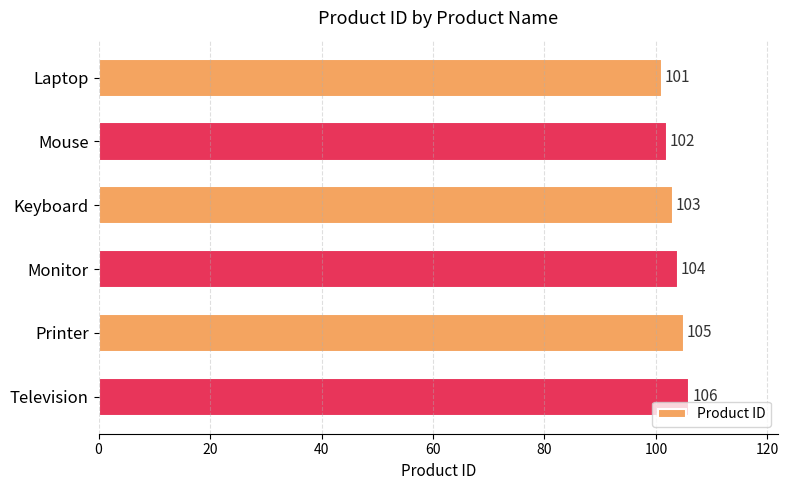

List the labels in order of value, smallest first.

Laptop, Mouse, Keyboard, Monitor, Printer, Television